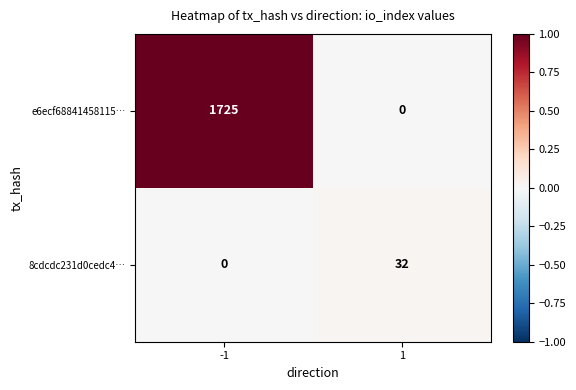

At how many categories does at least one series exceed 0?

2